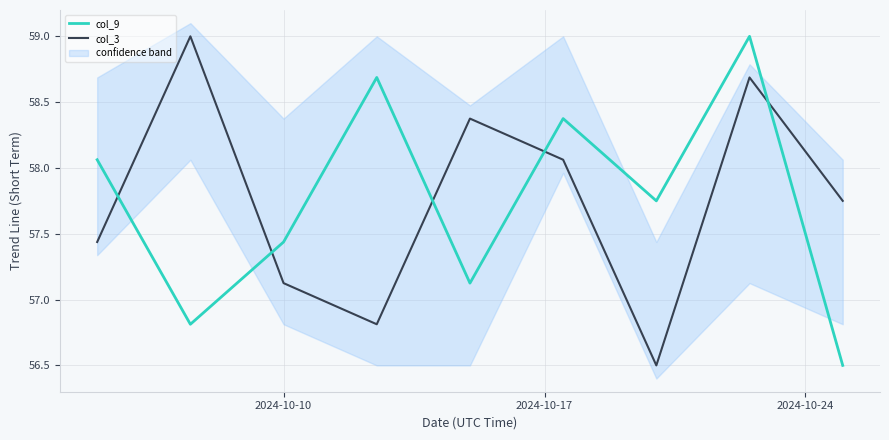

At how many categories does at least one series exceed 58?

6